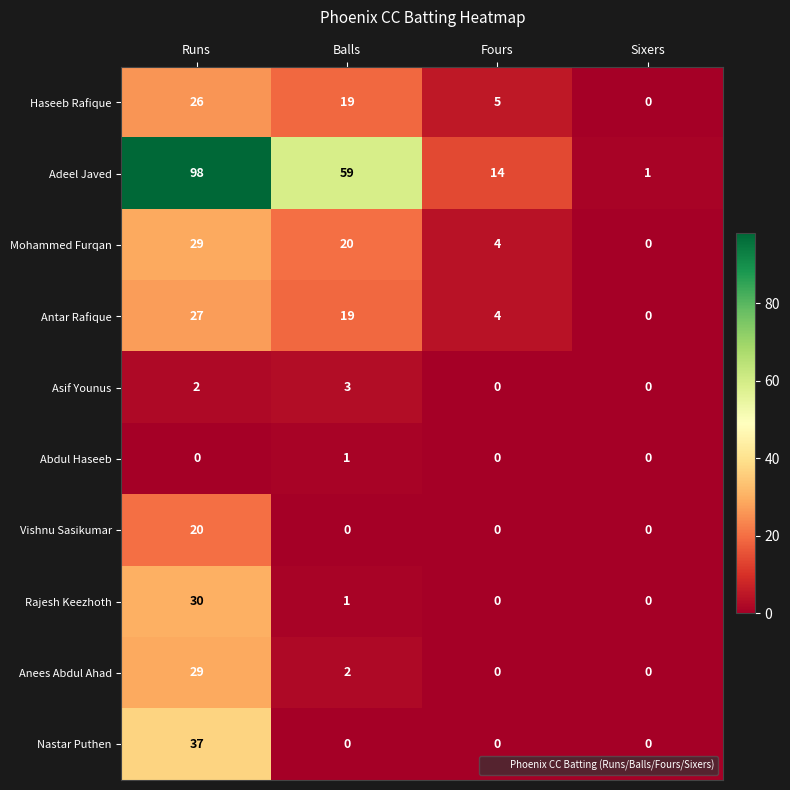

At which label does Antar Rafique first exceed 19?

Runs